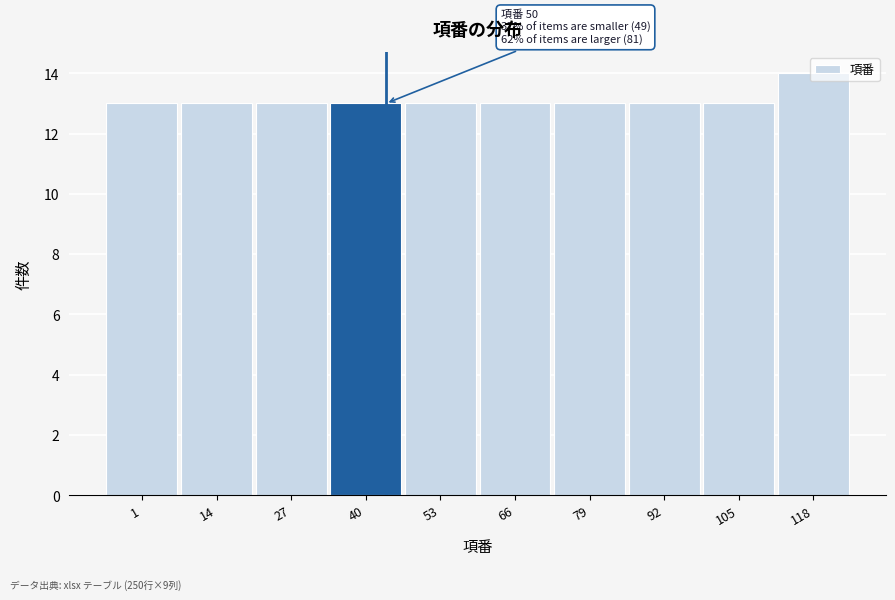

Approximately how many times larger is the value at 40 compared to 27?

1.0